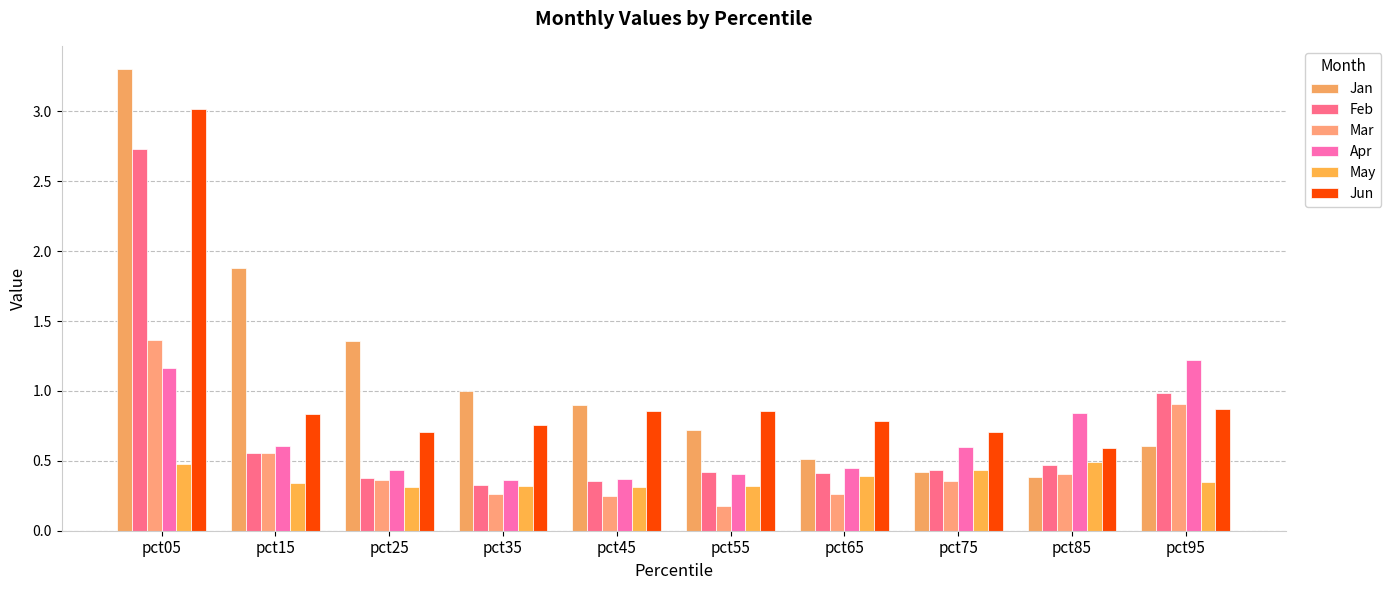

The Feb series shows 0.6 at pct15. True or false?

True